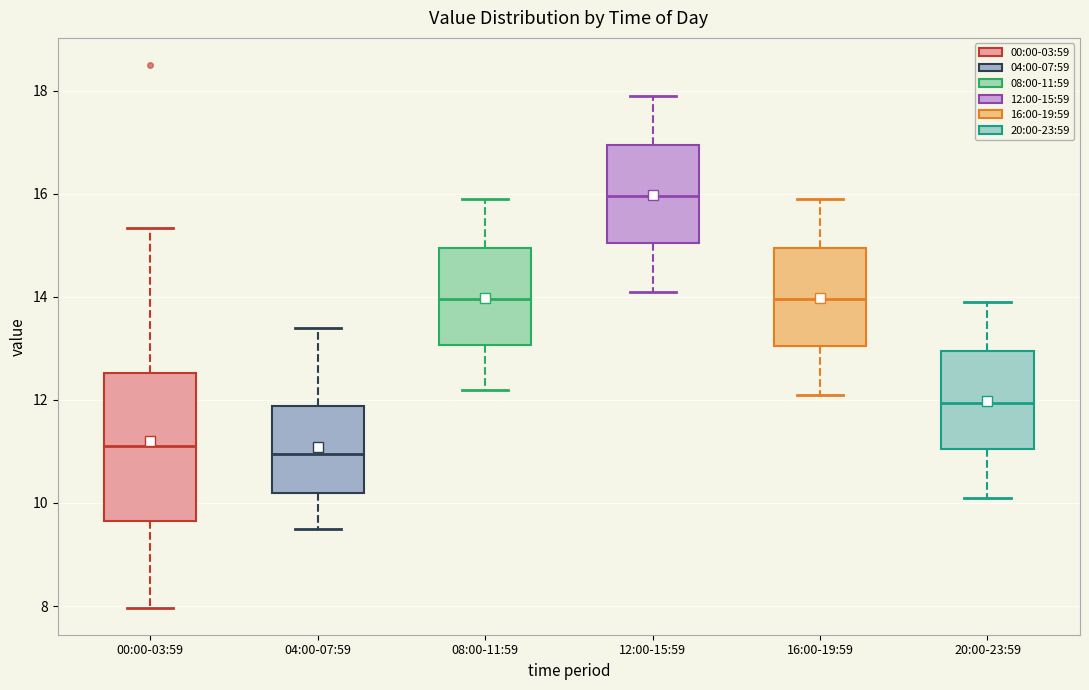

Reading left to right, transcribe this box plot: for each box, give where its median line is, the range the box spans, and where its two whiskers end, as read against the y-axis. The values are not printed on the chart, so give them approximately, as read against the axis.

00:00-03:59: median 11.2, box 9.6 to 12.6, whiskers 8.0 to 15.4
04:00-07:59: median 11.0, box 10.2 to 11.8, whiskers 9.6 to 13.4
08:00-11:59: median 14.0, box 13.0 to 15.0, whiskers 12.2 to 16.0
12:00-15:59: median 16.0, box 15.0 to 17.0, whiskers 14.2 to 18.0
16:00-19:59: median 14.0, box 13.0 to 15.0, whiskers 12.2 to 16.0
20:00-23:59: median 12.0, box 11.0 to 13.0, whiskers 10.2 to 14.0